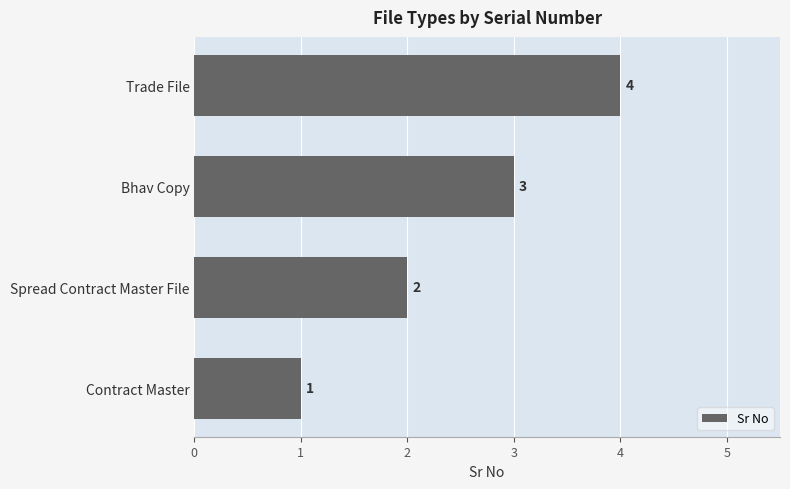

Where is the data nearest to the value 2?

Spread Contract Master File